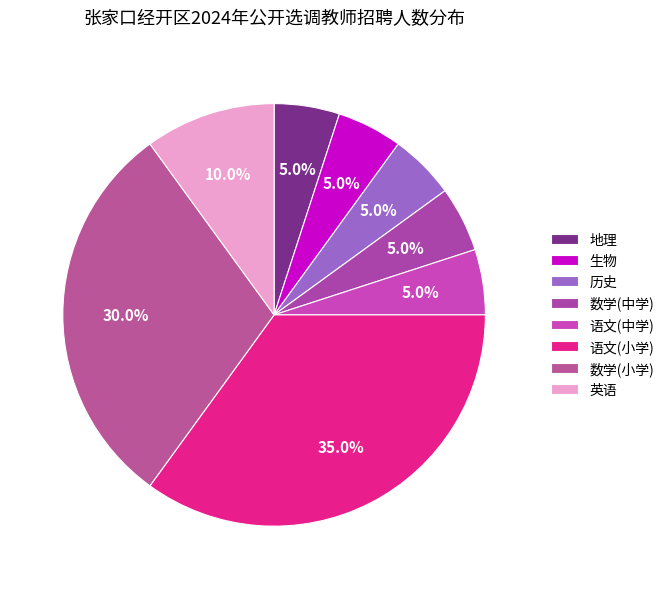

Which slice is the smallest?

地理